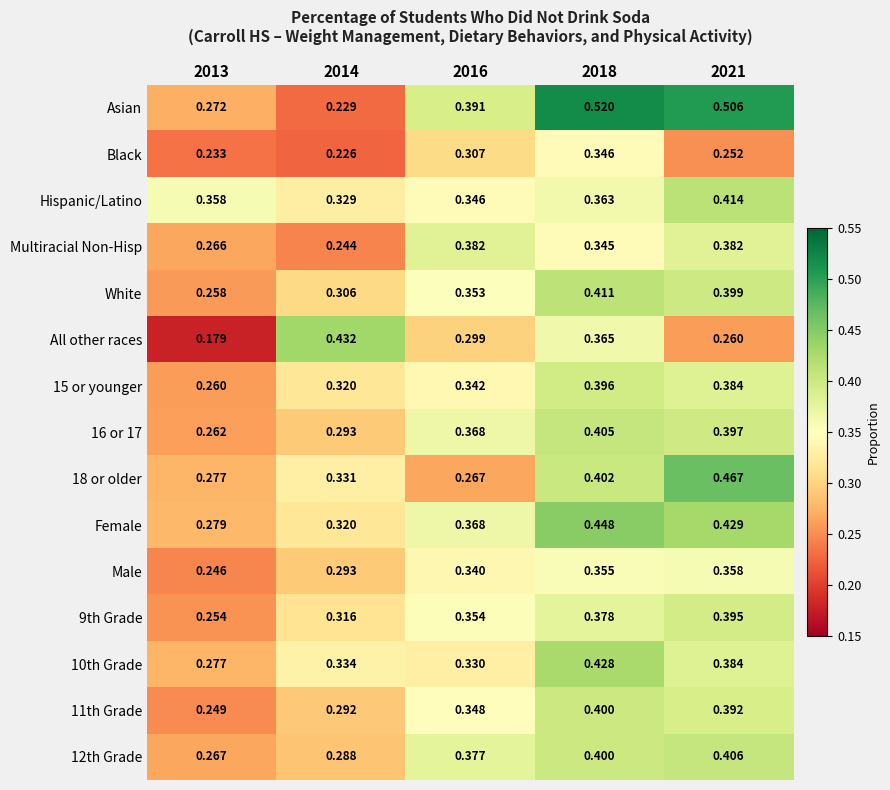

Count the number of data series in this chart.

15